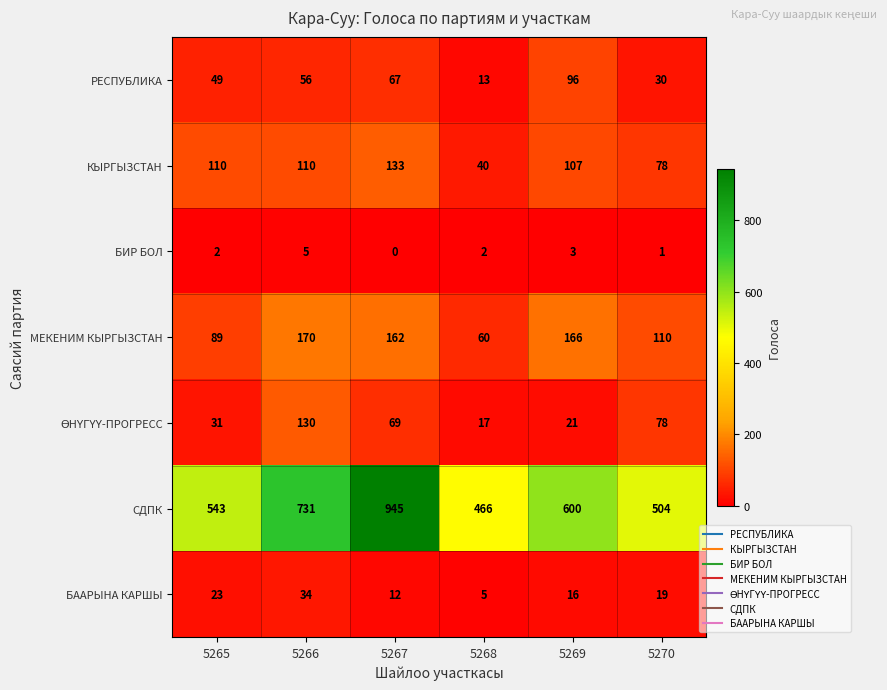

What value does the СДПК series have at 5268, to the nearest 10?

470